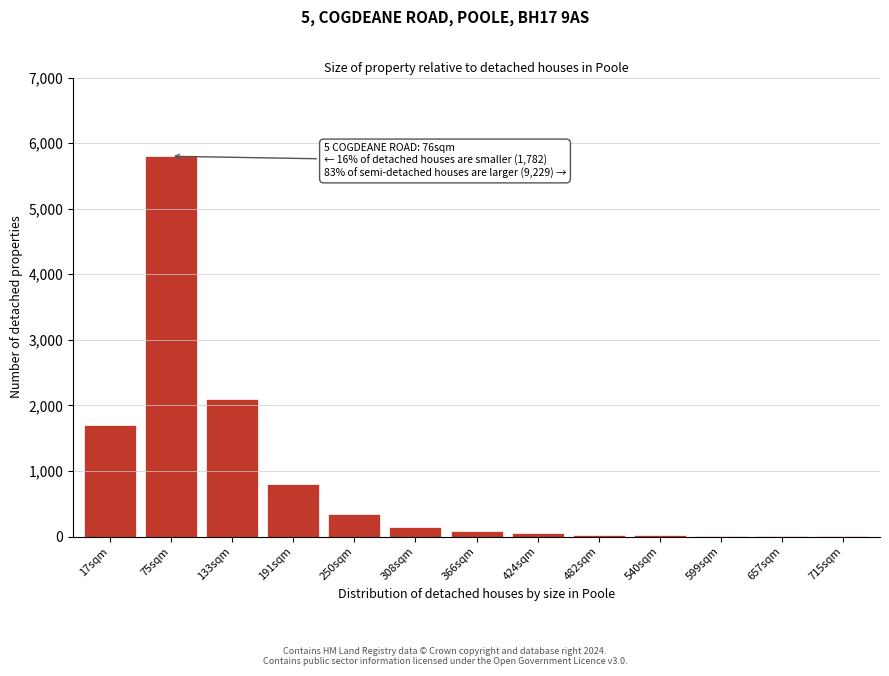

What is the change in value from 17sqm to 75sqm?

+4100